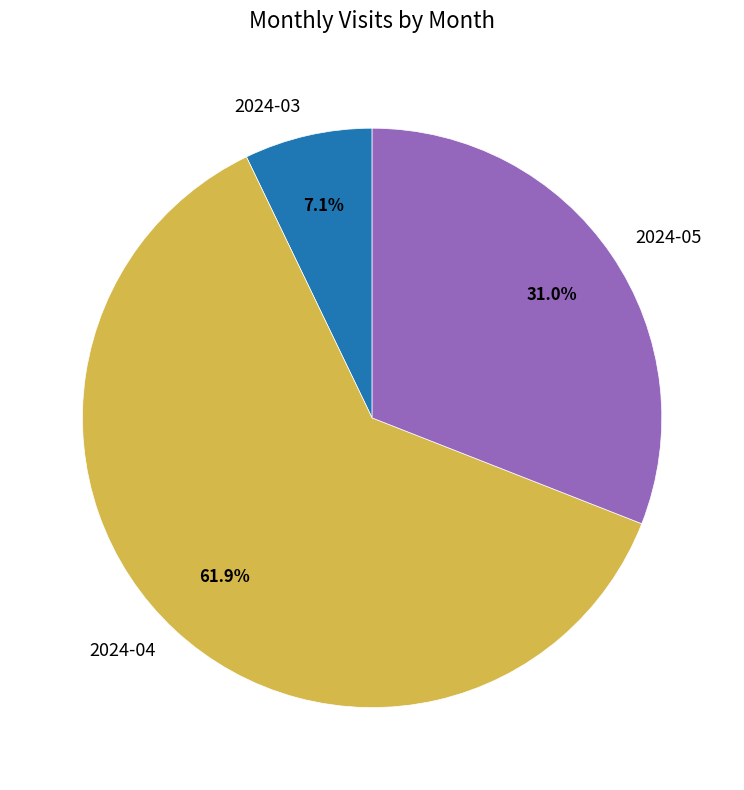

Rank the categories by value from lowest to highest.

2024-03, 2024-05, 2024-04